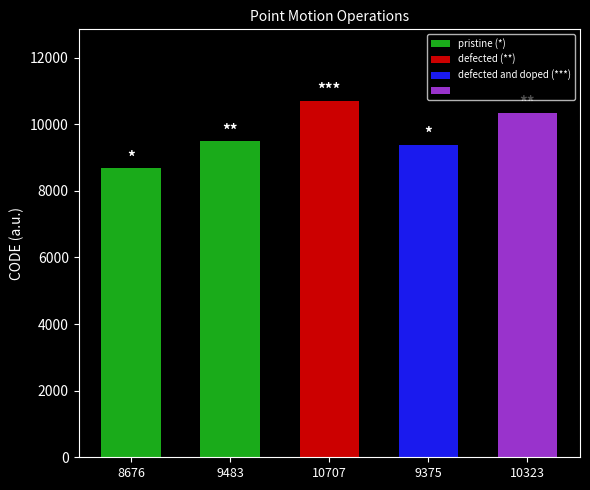

Between 8676 and 10323, which is larger?

10323